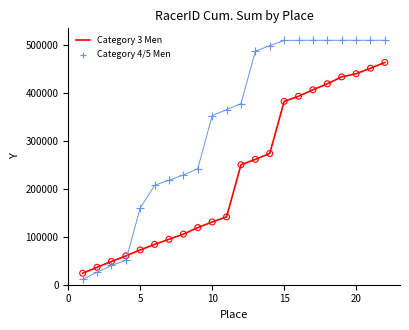

Which series contains the lowest Y value?

Category 4/5 Men